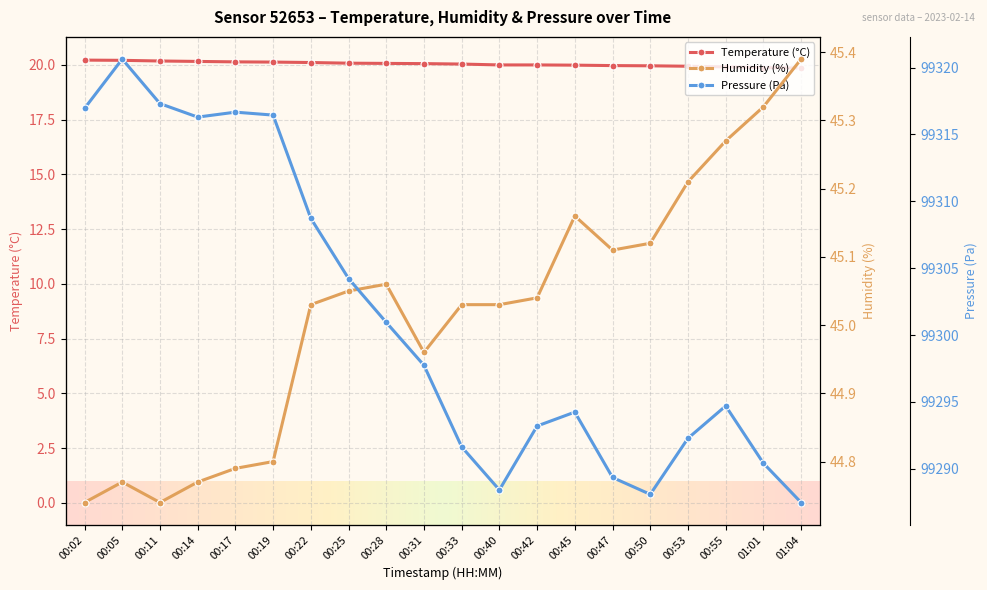

True or false: humidity and temperature intersect in this chart.

False